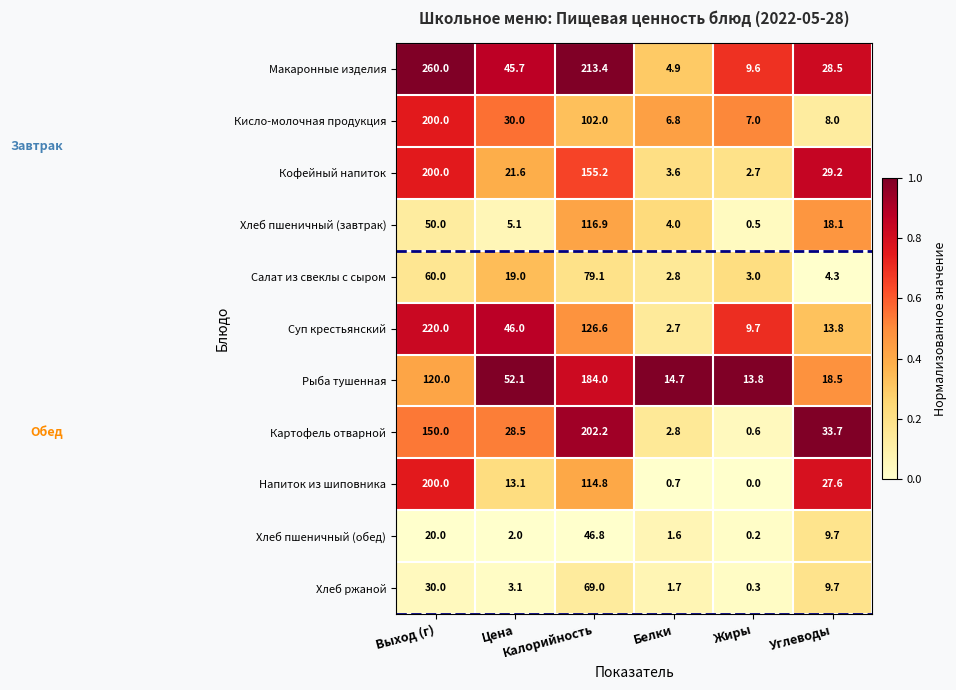

At which category is the sum across all series the highest?

Выход (г)